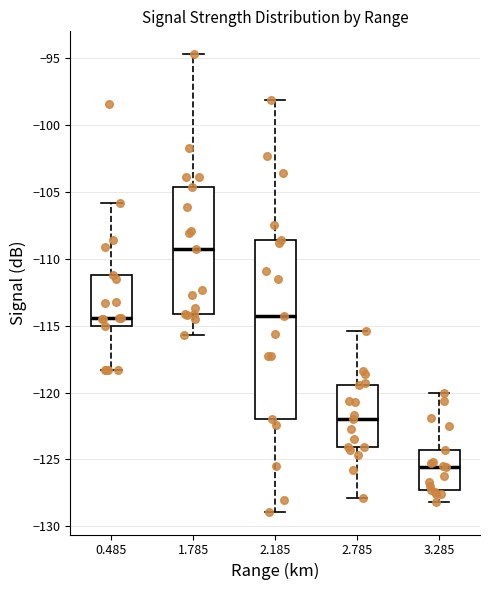

Where is the upper edge of the box at x = 3.285 on the y-axis? The values are not printed on the chart, so give them approximately, as read against the axis.

-124.5